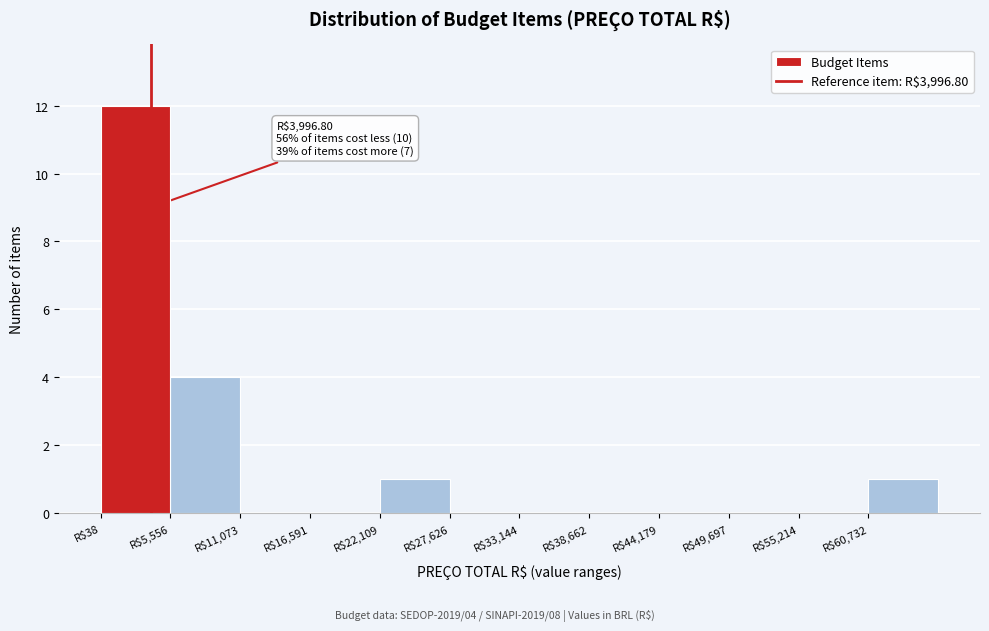

Over which range of the x-axis is the bar tallest?

0 to 6000